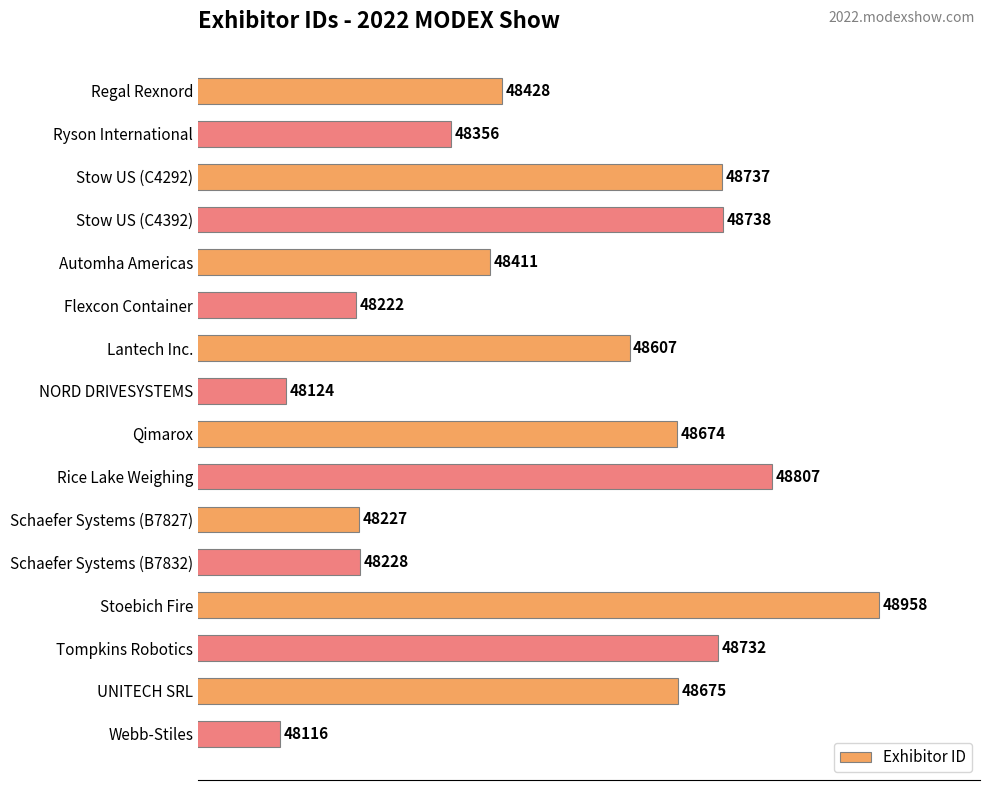

Rank the categories by value from highest to lowest.

Stoebich Fire, Rice Lake Weighing, Stow US (C4392), Stow US (C4292), Tompkins Robotics, UNITECH SRL, Qimarox, Lantech Inc., Regal Rexnord, Automha Americas, Ryson International, Schaefer Systems (B7832), Schaefer Systems (B7827), Flexcon Container, NORD DRIVESYSTEMS, Webb-Stiles